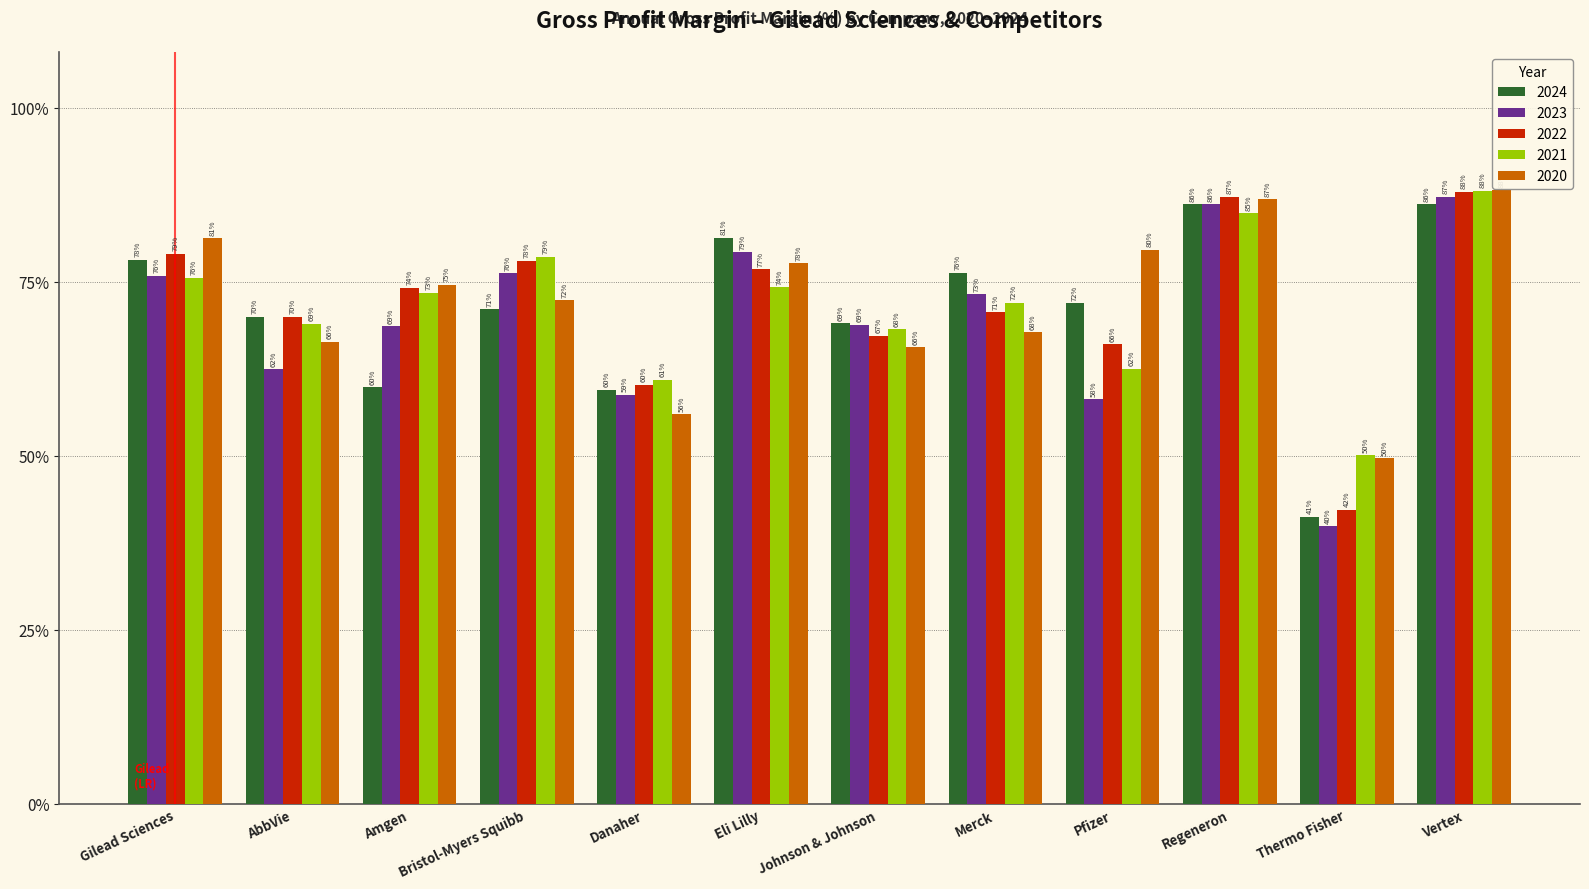

At Bristol-Myers Squibb, list the series in order from smallest to largest.

2024, 2020, 2023, 2022, 2021